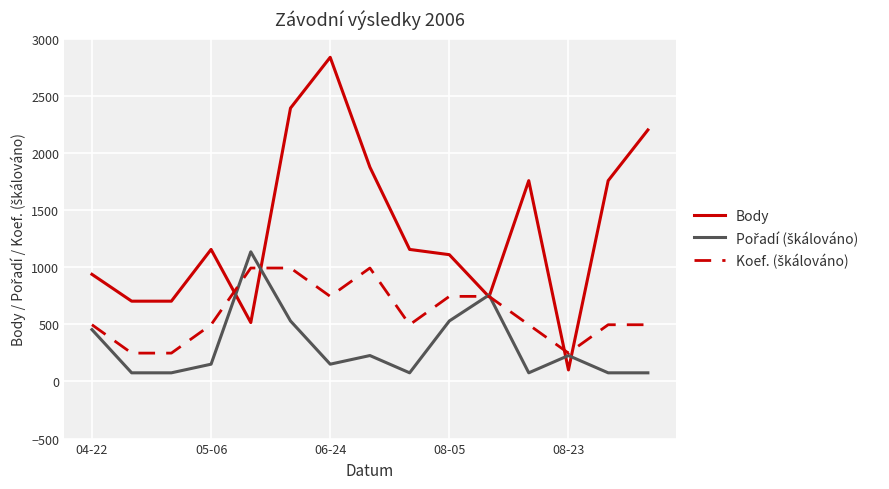

Which series has the largest range (max minus min)?

Body